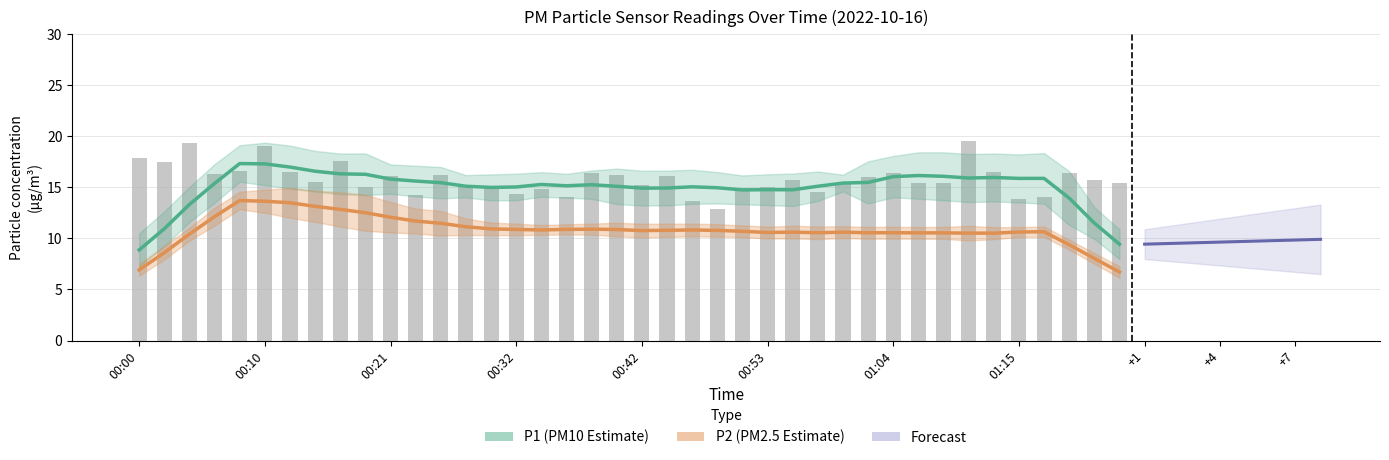

At which category does the chart reach its peak across all series?

01:10